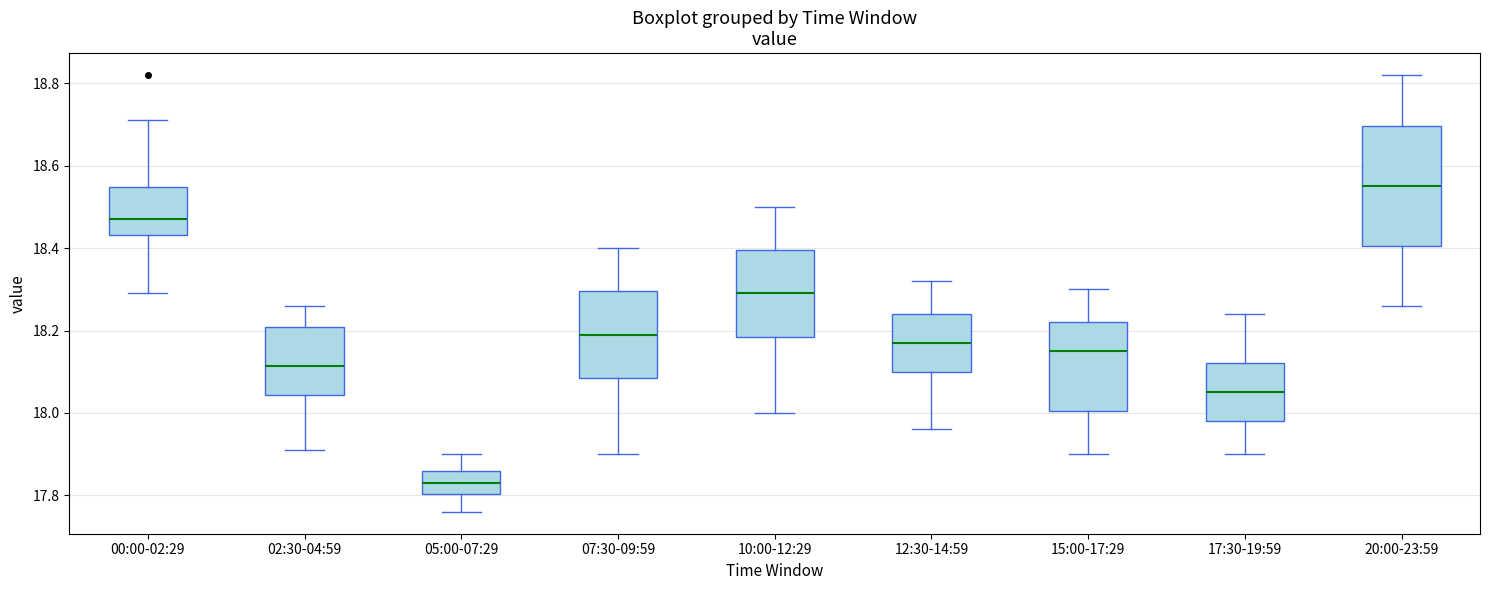

Reading left to right, read every box against the y-axis: the position of its median line, the range the box covers, and the ends of its whiskers. The values are not printed on the chart, so give them approximately, as read against the axis.

00:00-02:29: median 18.48, box 18.44 to 18.54, whiskers 18.30 to 18.72
02:30-04:59: median 18.12, box 18.04 to 18.20, whiskers 17.92 to 18.26
05:00-07:29: median 17.84, box 17.80 to 17.86, whiskers 17.76 to 17.90
07:30-09:59: median 18.20, box 18.08 to 18.30, whiskers 17.90 to 18.40
10:00-12:29: median 18.30, box 18.18 to 18.40, whiskers 18.00 to 18.50
12:30-14:59: median 18.18, box 18.10 to 18.24, whiskers 17.96 to 18.32
15:00-17:29: median 18.16, box 18.00 to 18.22, whiskers 17.90 to 18.30
17:30-19:59: median 18.06, box 17.98 to 18.12, whiskers 17.90 to 18.24
20:00-23:59: median 18.56, box 18.40 to 18.70, whiskers 18.26 to 18.82